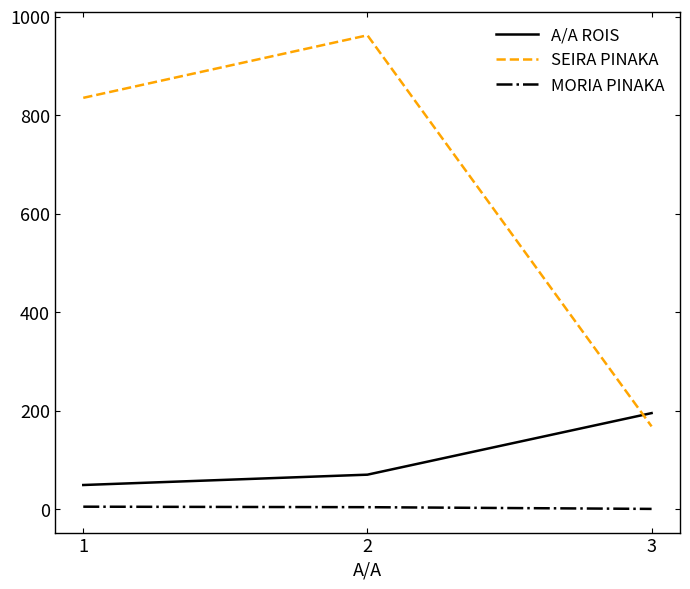

Which series has the widest spread of values?

SEIRA PINAKA